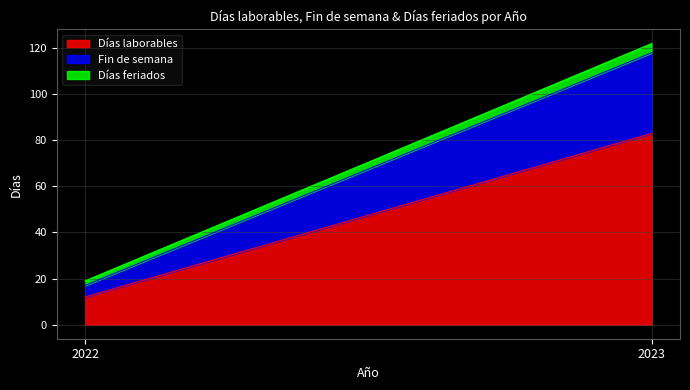

How many data points does each series have?

2